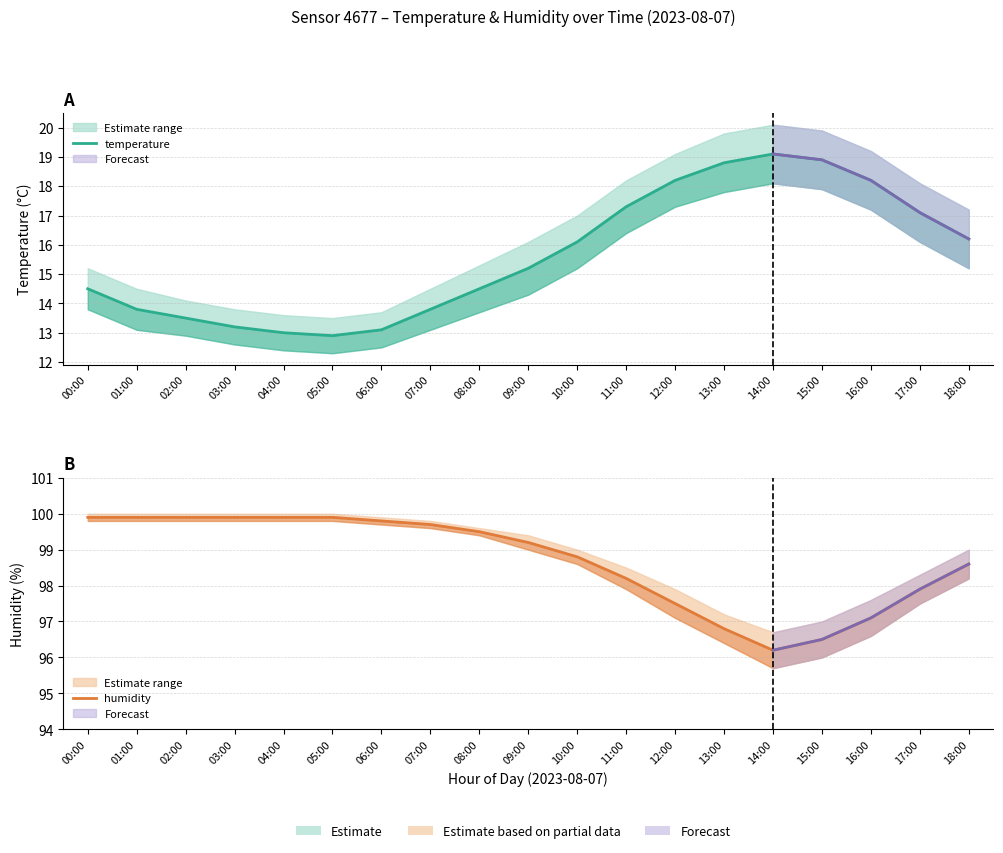

True or false: temperature and humidity intersect in this chart.

False